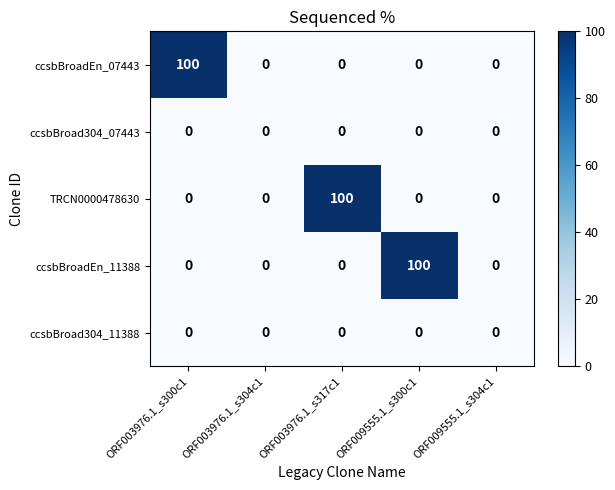

Read the ccsbBroadEn_07443 value at ORF003976.1_s300c1, to the nearest 10.

100